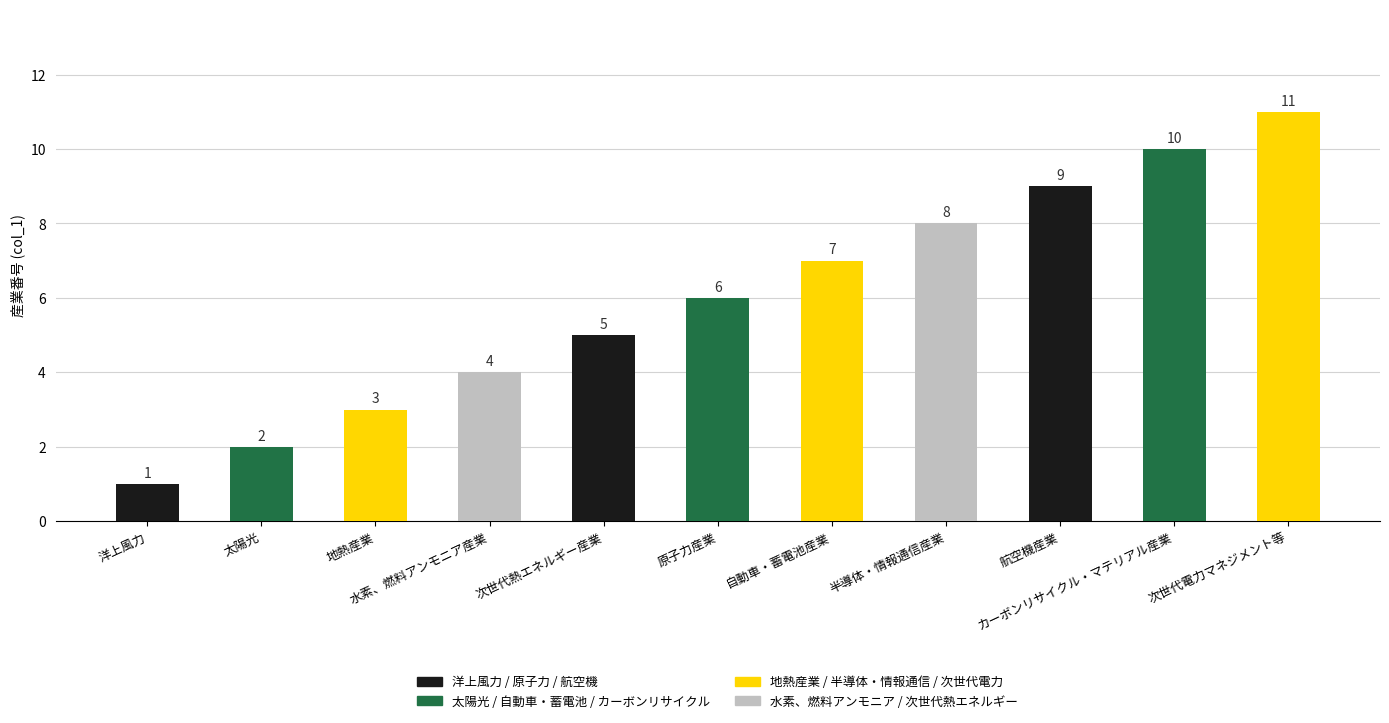

What is the maximum value shown in the chart?

11